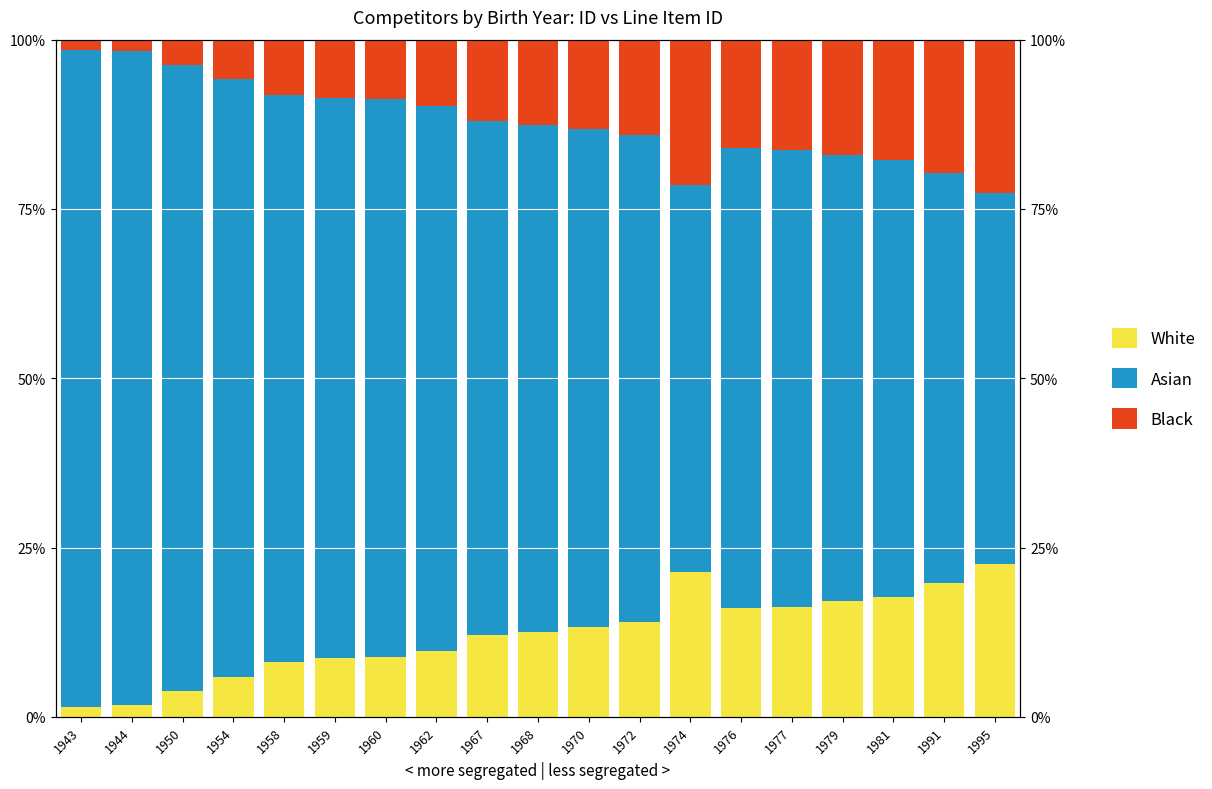

What is the sum of all White values?

230.7